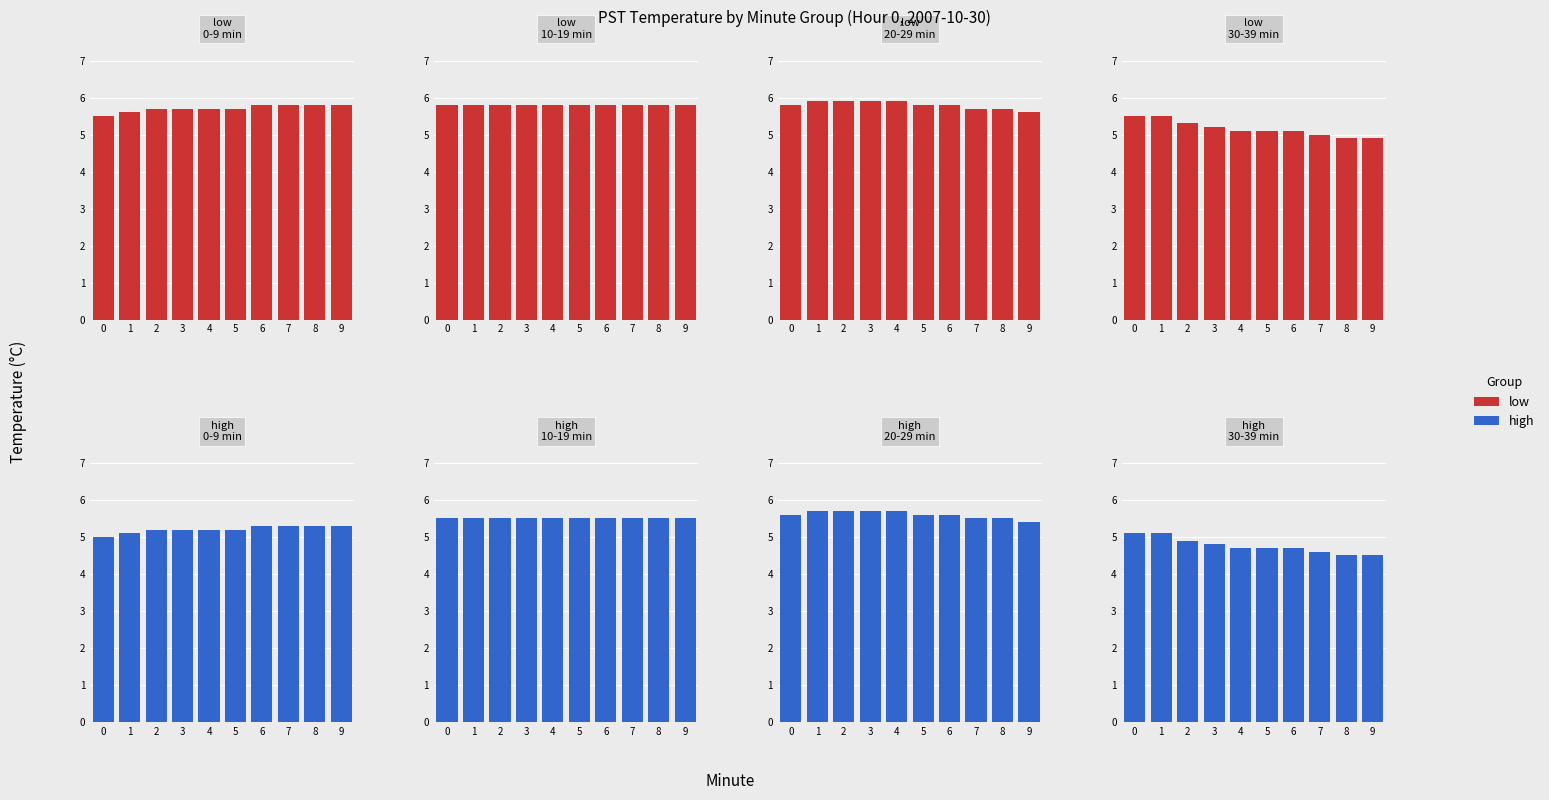

List the labels in order of Temperature (low group) value, largest first.

0, 1, 2, 3, 4, 5, 6, 7, 8, 9